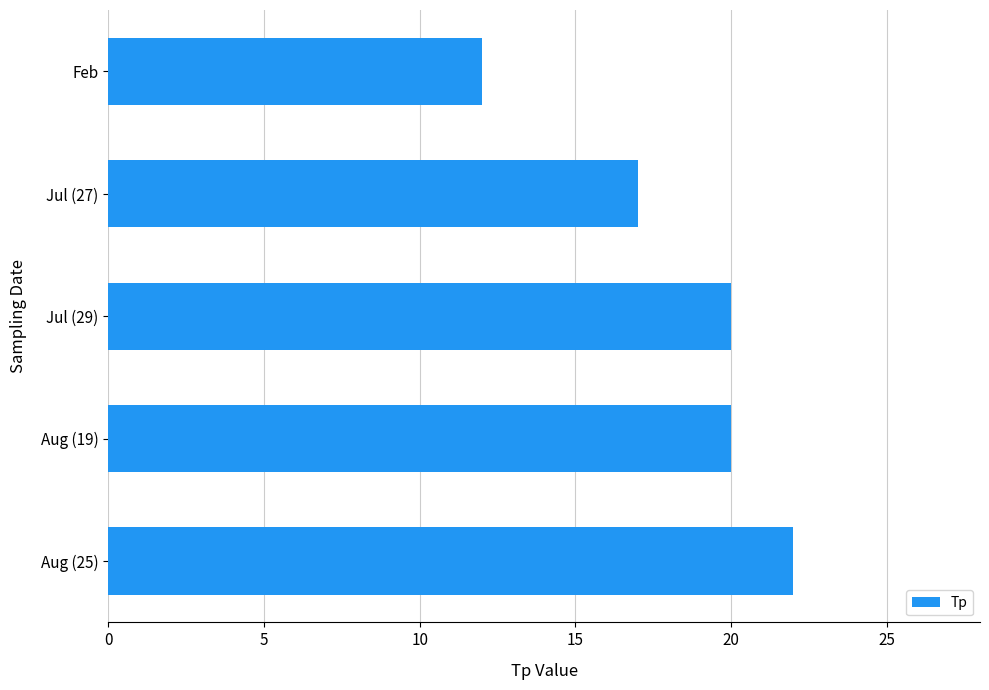

Count the values in the range 17 to 20.

3